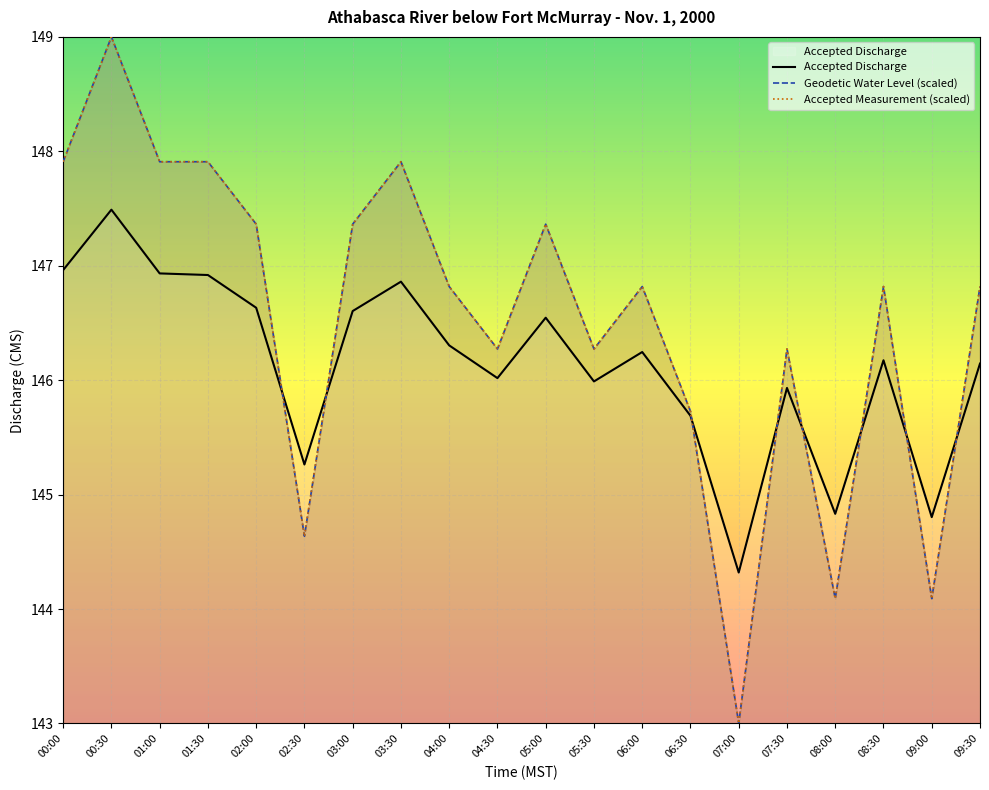

At which category does the chart reach its minimum across all series?

07:00